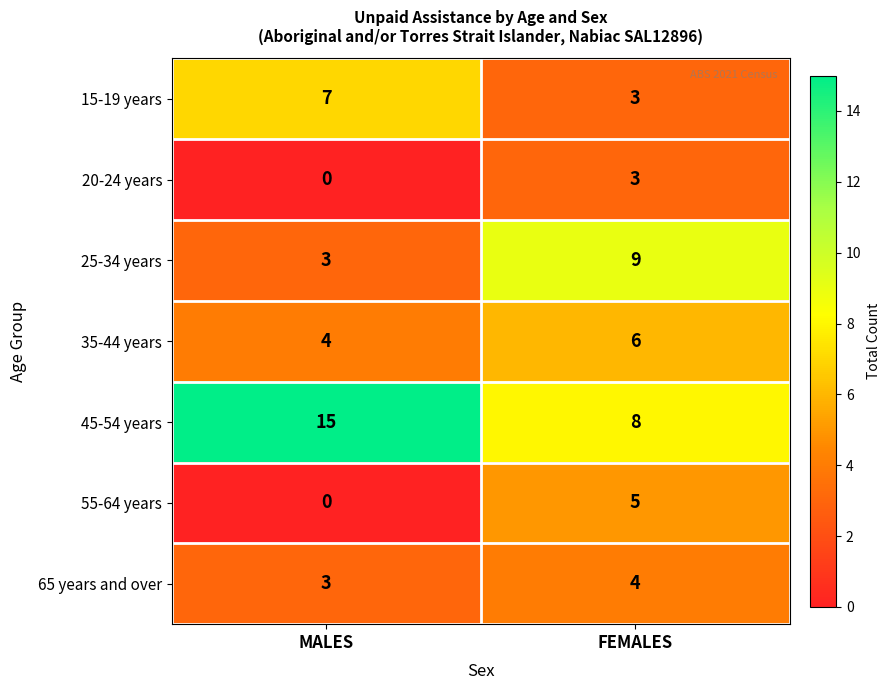

At how many categories does at least one series exceed 5?

2